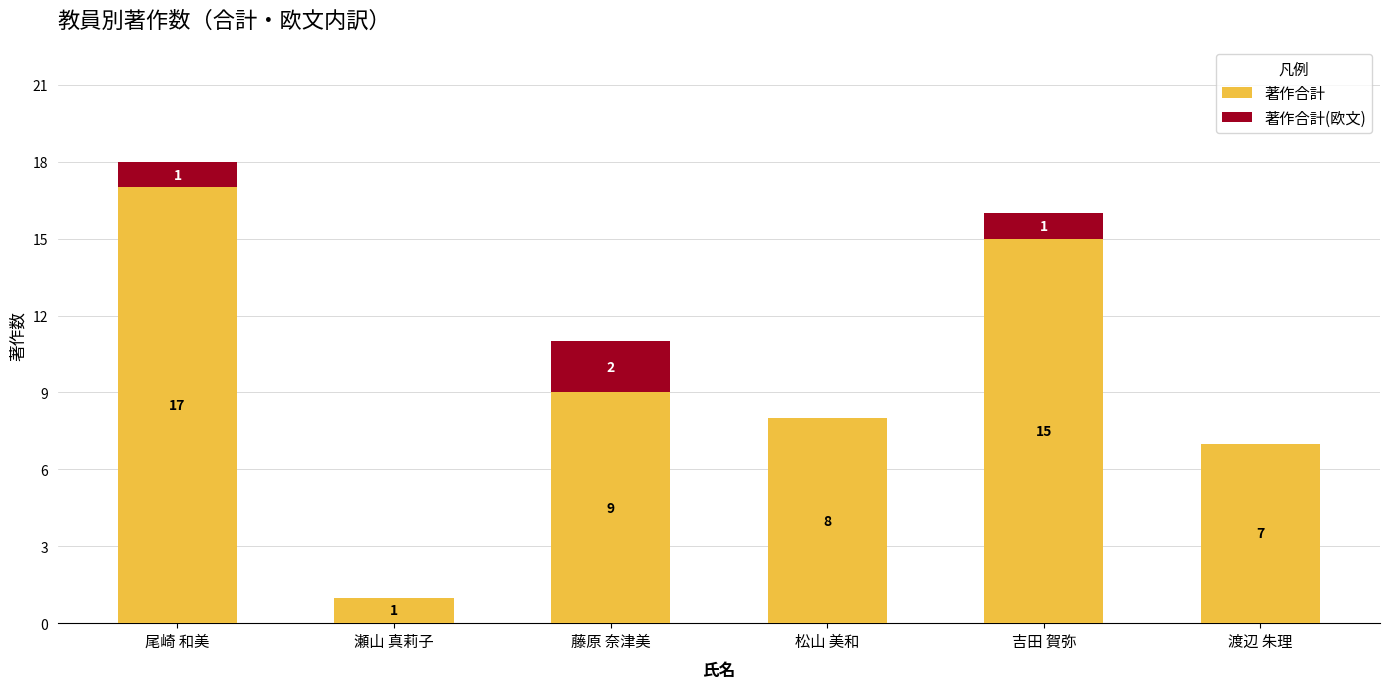

At which label does 著作合計 reach its peak?

尾崎 和美